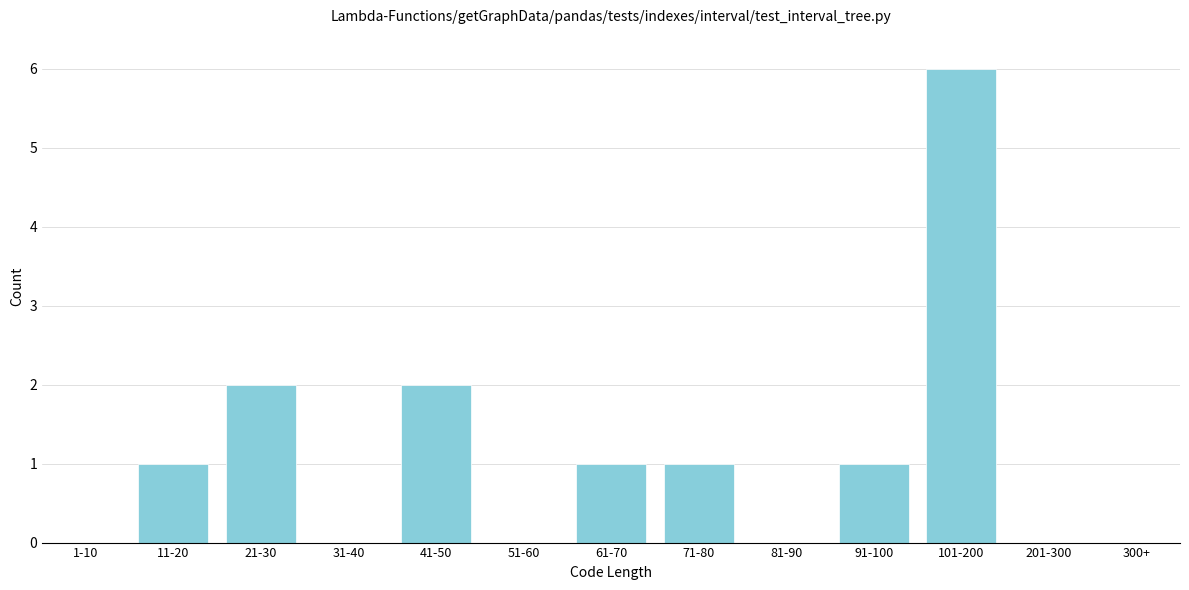

Reading left to right, what are all the values shown in this chart?

1-10=0	11-20=1	21-30=2	31-40=0	41-50=2	51-60=0	61-70=1	71-80=1	81-90=0	91-100=1	101-200=6	201-300=0	300+=0